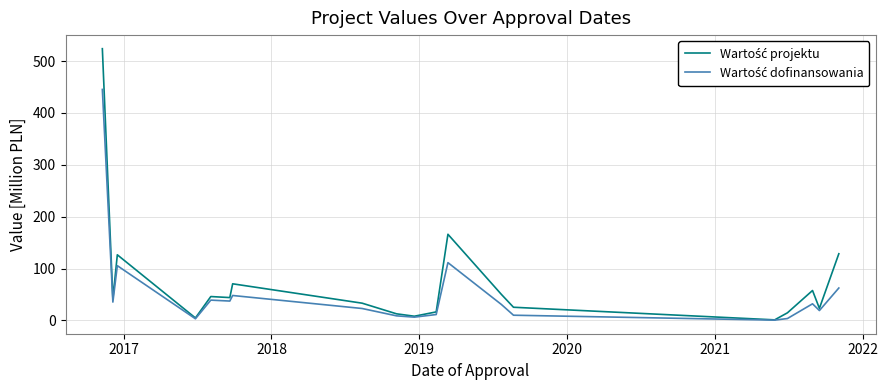

The Wartość dofinansowania series shows 676.1 at 2016. True or false?

False